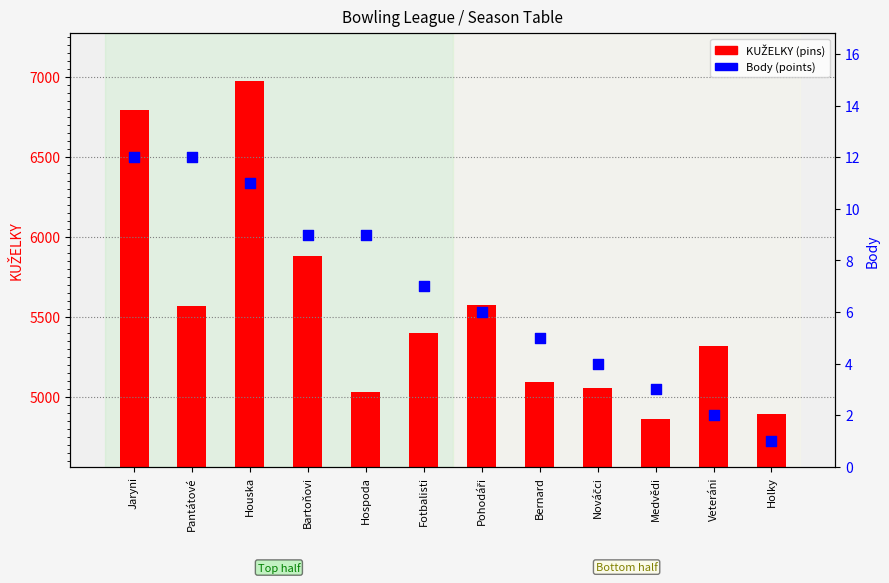

At how many categories does at least one series exceed 729?

12